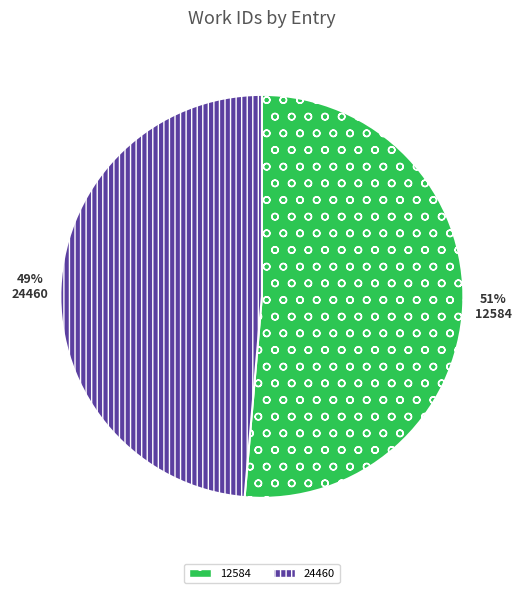

How many slices are in this pie chart?

2